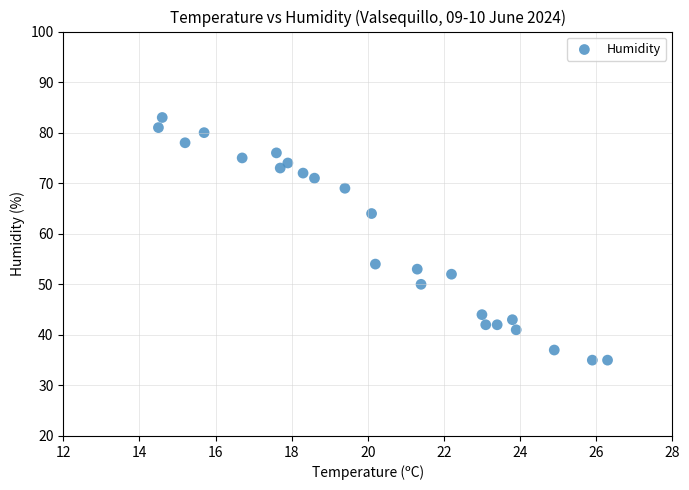

What is the range of Y values (max minus min)?

48